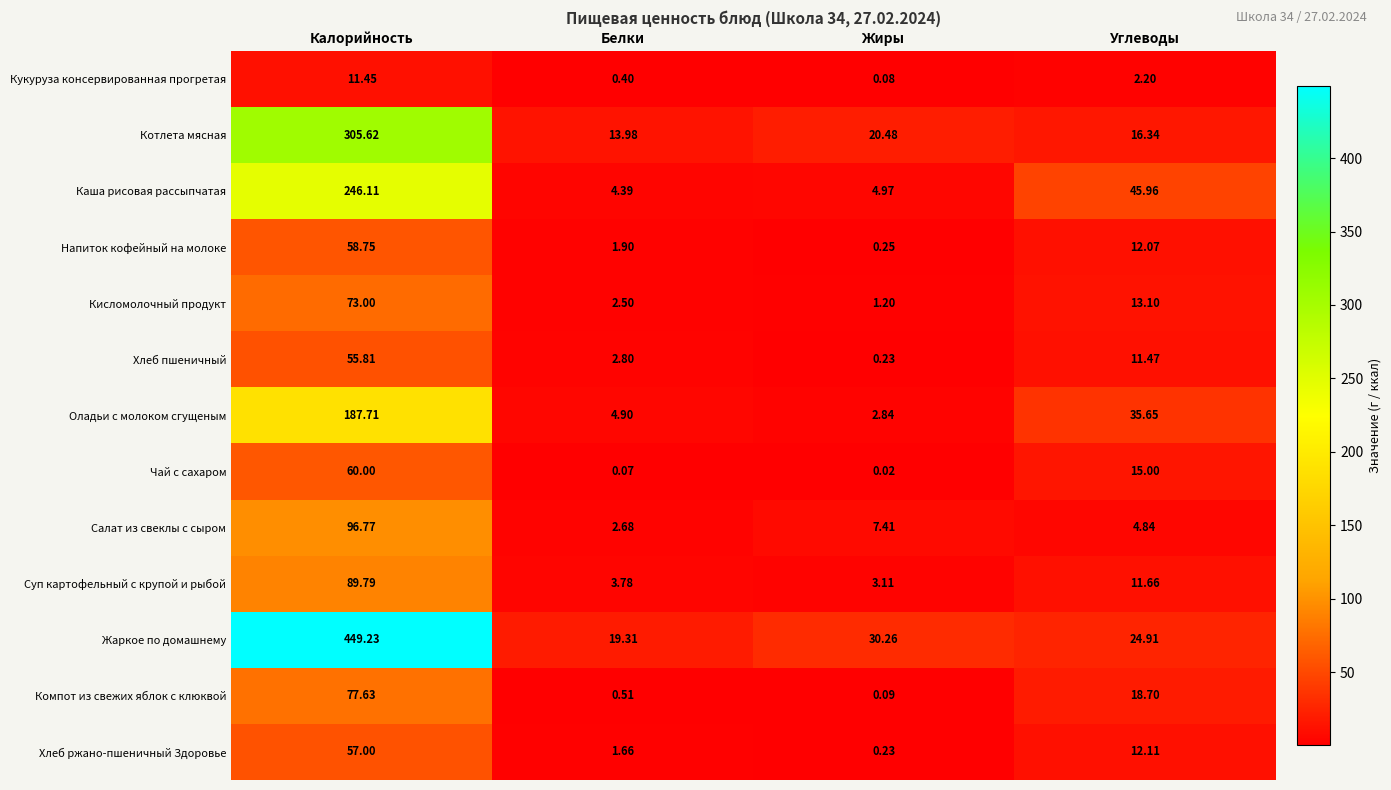

At which category does the chart reach its peak across all series?

Калорийность